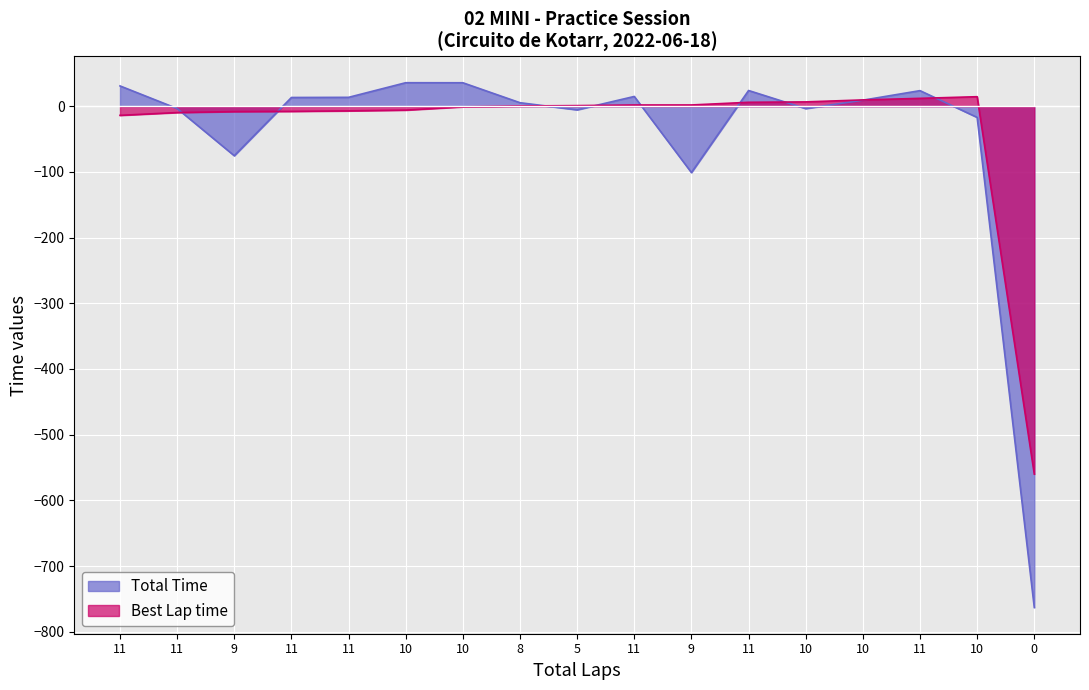

Reading right to left, extract all data points from this chart.

Total Time: -763.0	-17.0	23.7	9.2	-3.6	23.9	-101.0	14.9	-5.5	5.3	35.7	35.8	13.5	13.3	-75.4	-3.6	30.9
Best Lap time: -560.0	14.5	12.0	9.6	6.6	6.0	1.9	1.9	0.9	0.4	-0.9	-5.9	-7.1	-7.9	-8.2	-9.7	-13.9